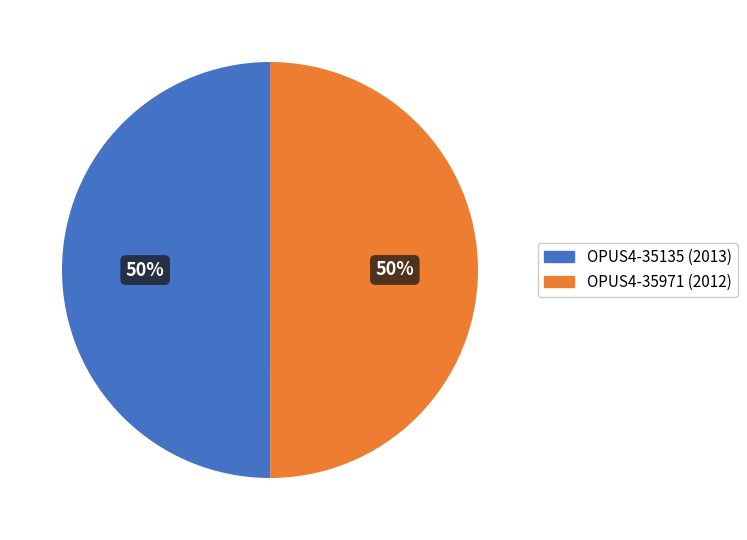

What percentage is the OPUS4-35971 (2012) slice, to the nearest percent?

50%